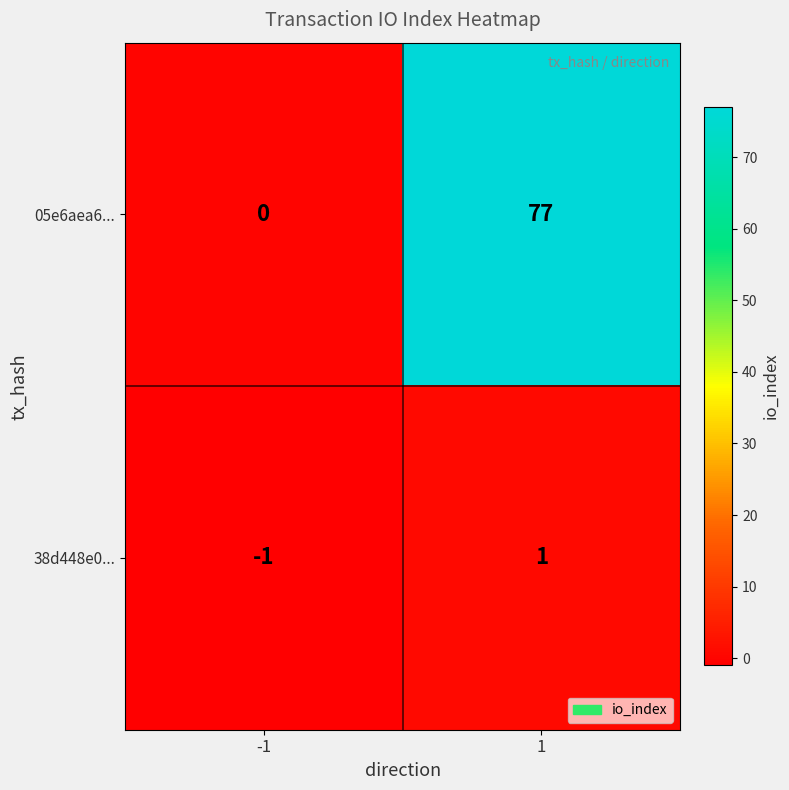

At which category is the sum across all series the highest?

1